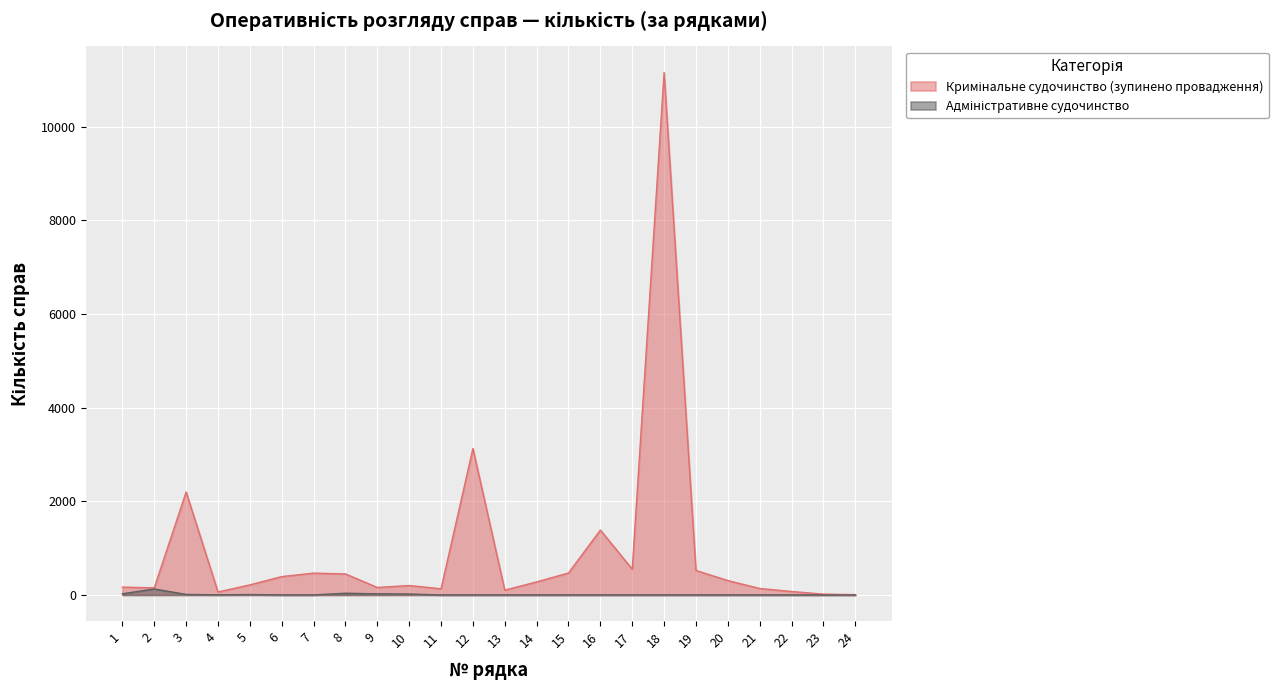

What is the value of the Кримінальне судочинство (зупинено провадження) point at the 10th from the left?

201